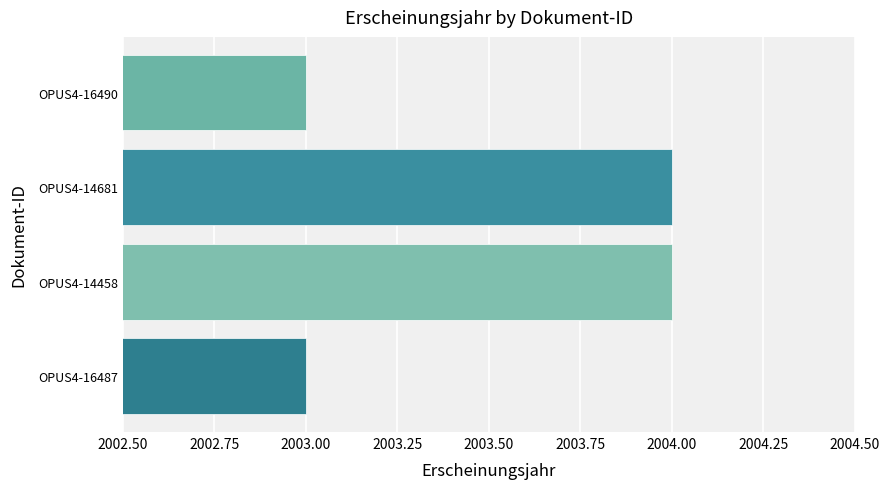

What is the ratio of the value at OPUS4-14681 to the value at OPUS4-14458?

1.0